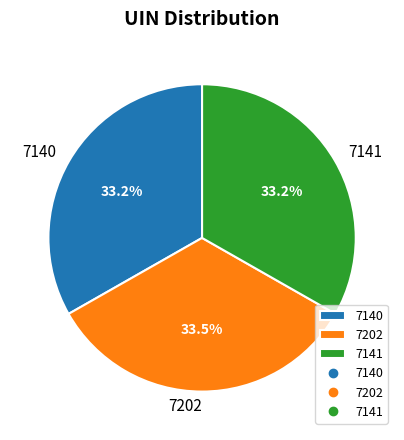

Approximately how many times larger is the value at 7202 compared to 7141?

1.0